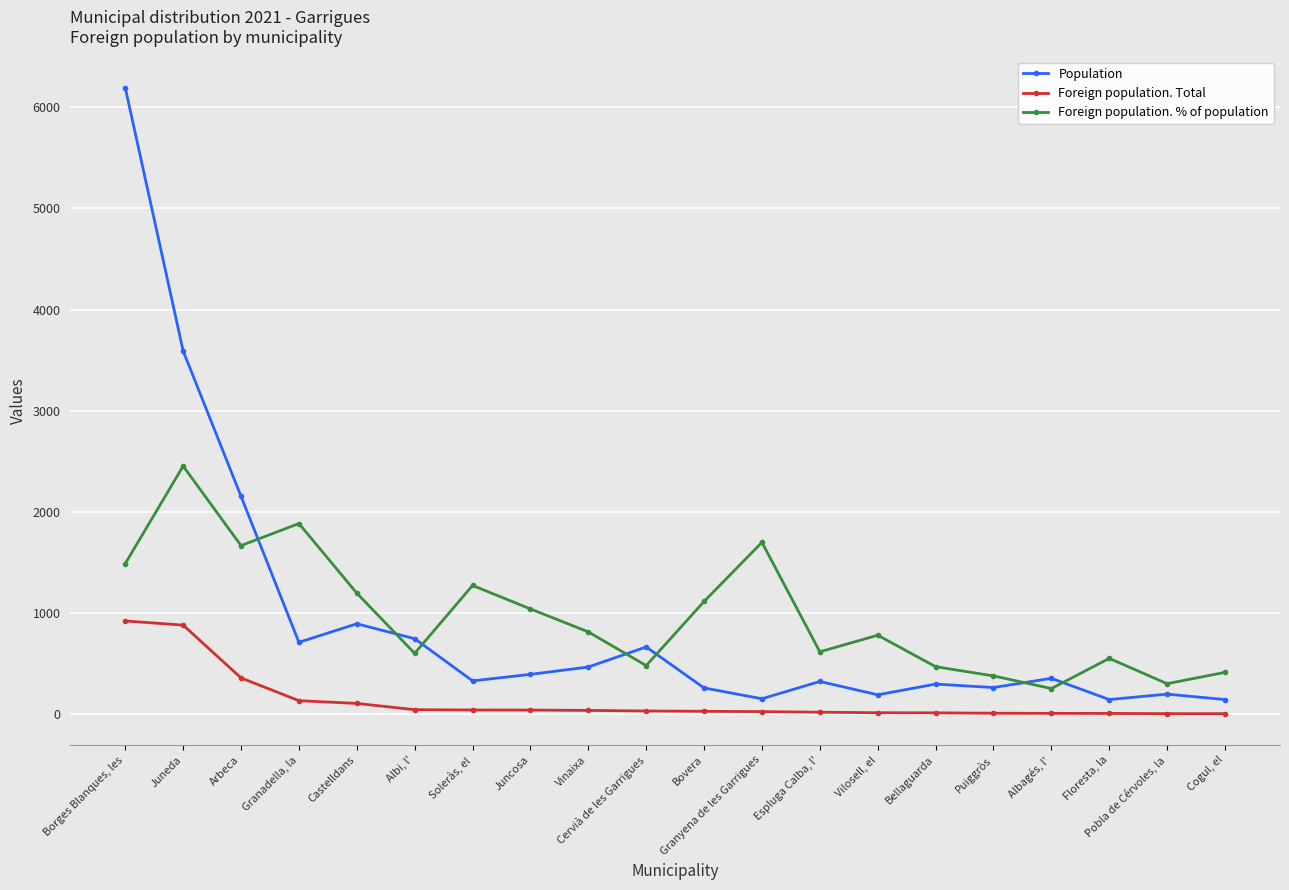

Where is the first local maximum for Population?

Castelldans